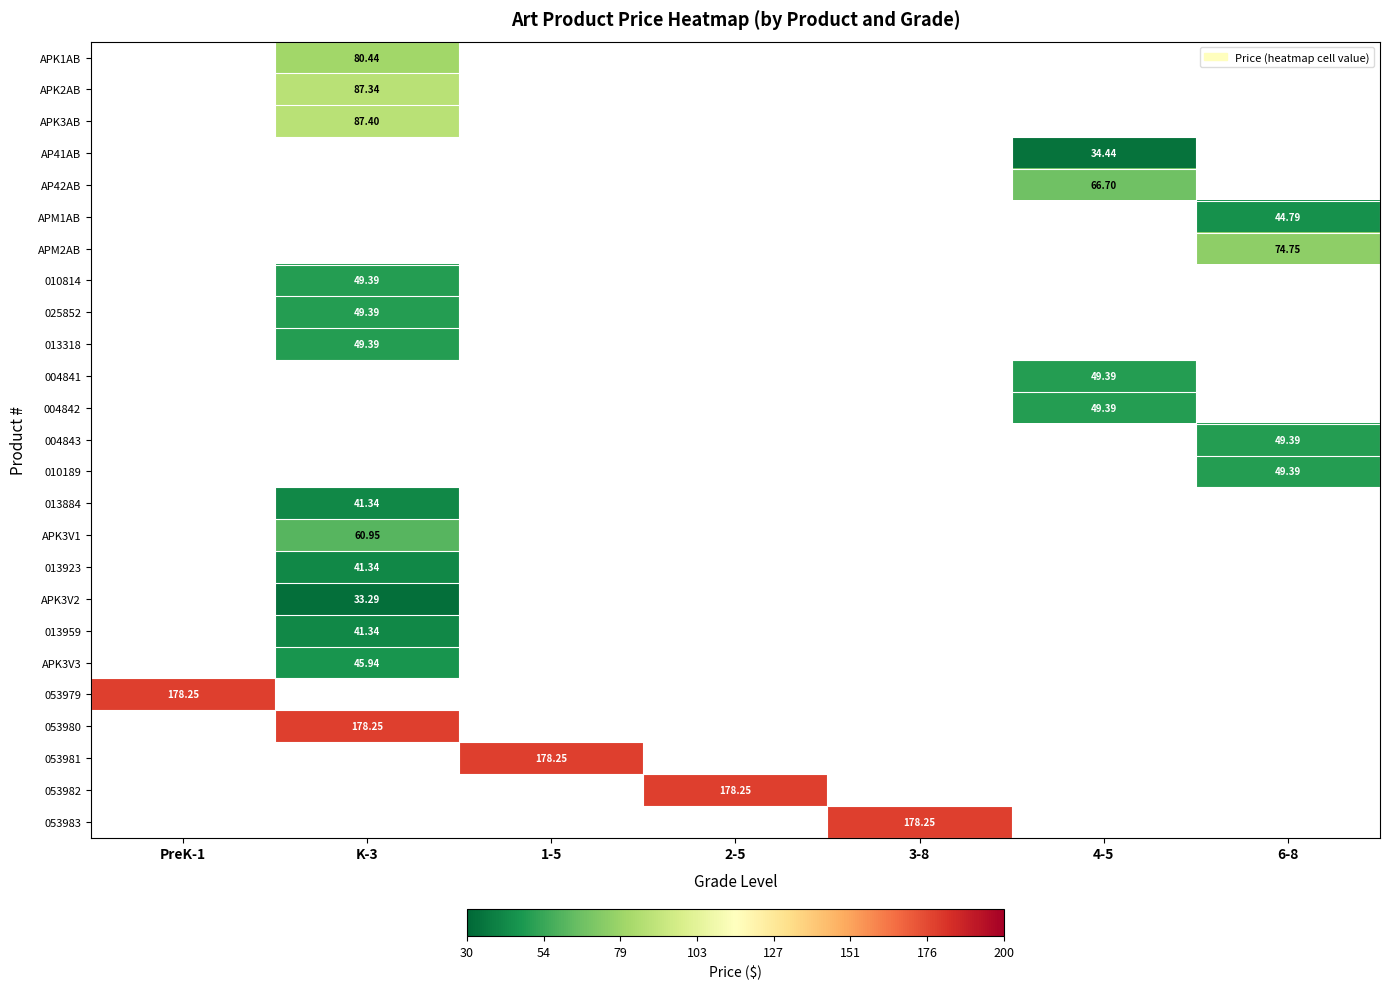

At which category does the chart reach its peak across all series?

PreK-1